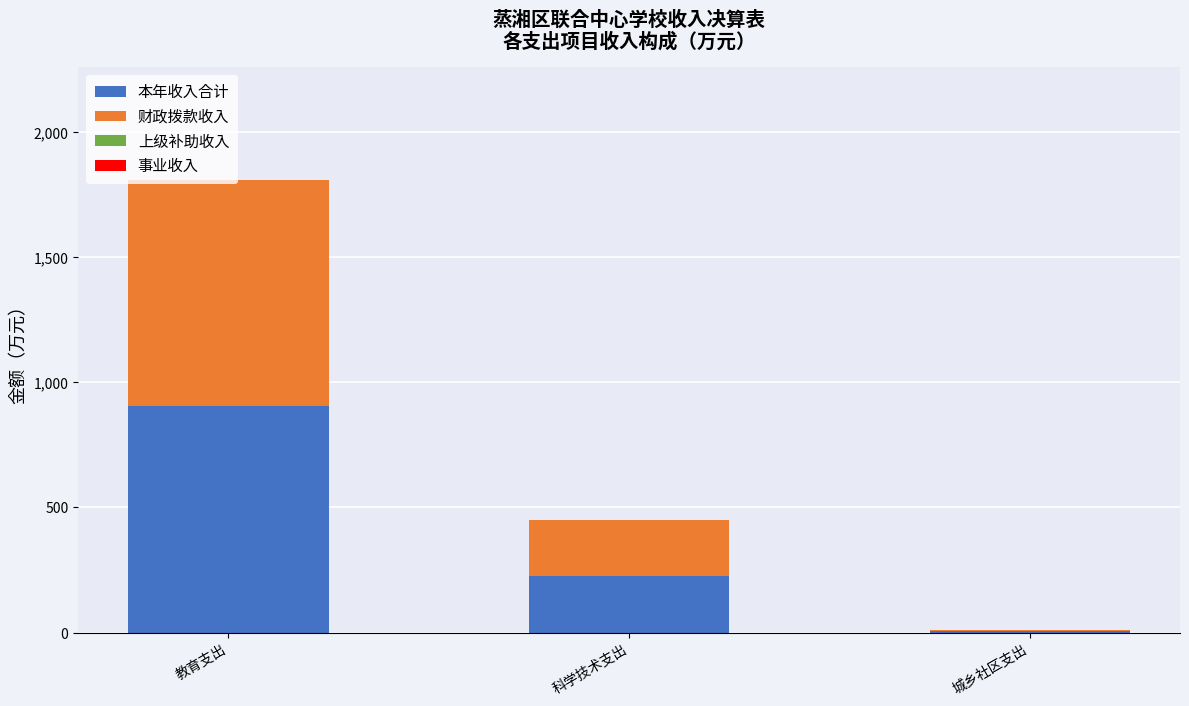

At which label is 本年收入合计 closest to 454?

科学技术支出